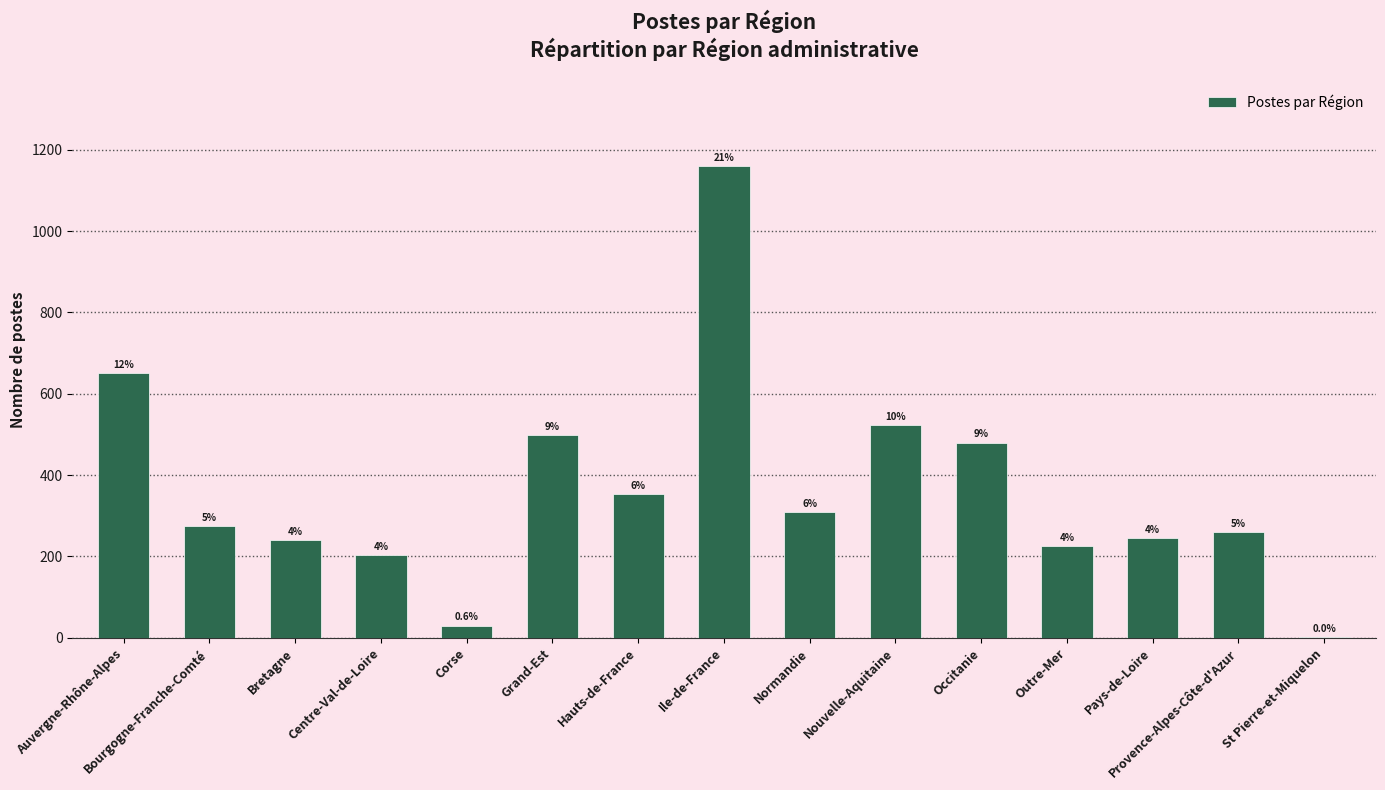

Reading right to left, transcribe all the data shown in this chart.

St Pierre-et-Miquelon=1	Provence-Alpes-Côte-d'Azur=259	Pays-de-Loire=245	Outre-Mer=226	Occitanie=480	Nouvelle-Aquitaine=522	Normandie=309	Ile-de-France=1159	Hauts-de-France=353	Grand-Est=498	Corse=30	Centre-Val-de-Loire=204	Bretagne=240	Bourgogne-Franche-Comté=274	Auvergne-Rhône-Alpes=651